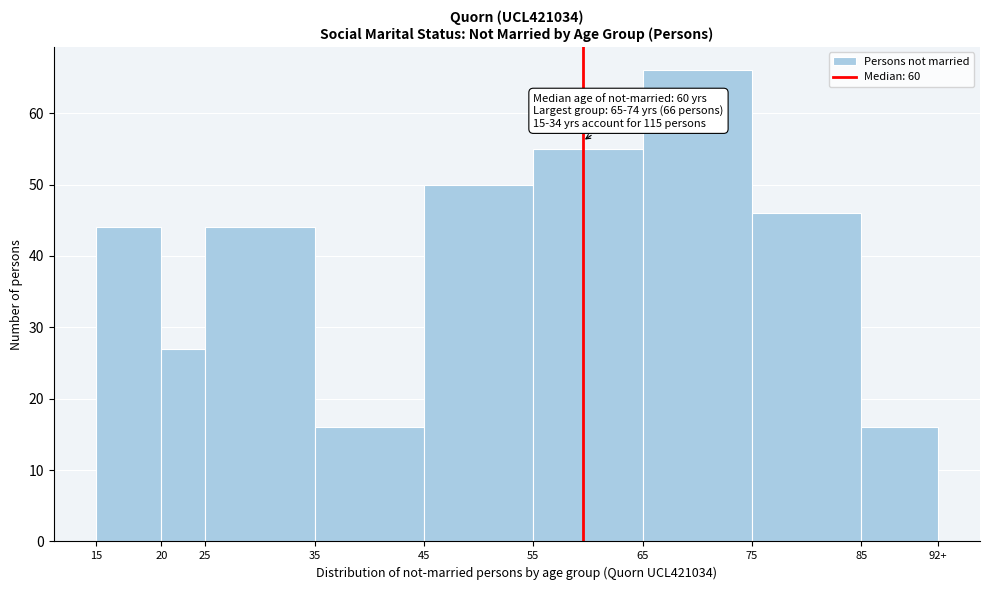

Reading left to right, list all the values displayed in this chart.

44	27	44	16	50	55	66	46	16